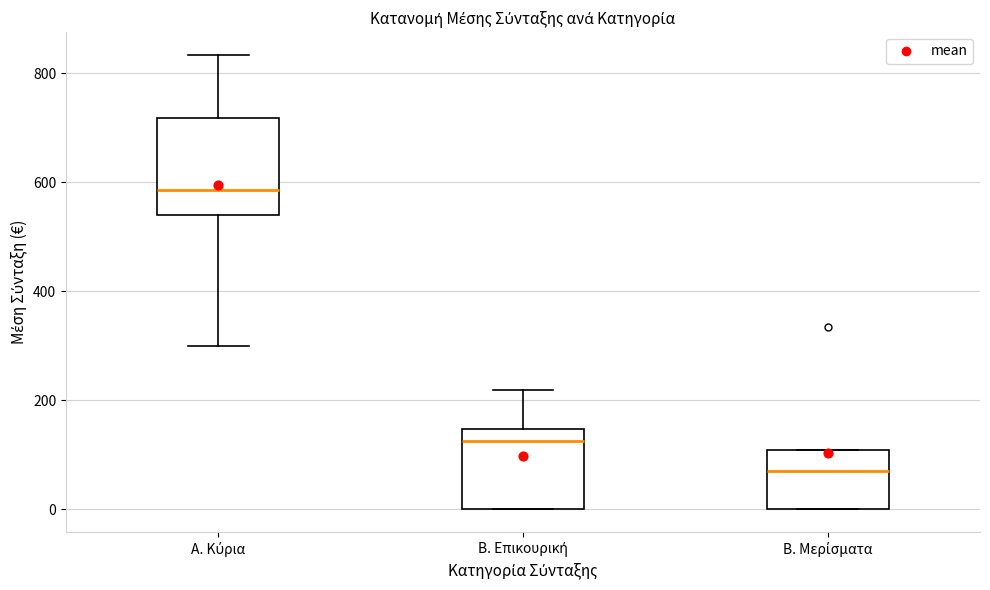

Reading left to right, read every box against the y-axis: the position of its median line, the range the box covers, and the ends of its whiskers. The values are not printed on the chart, so give them approximately, as read against the axis.

Α. Κύρια: median 580, box 540 to 720, whiskers 300 to 840
Β. Επικουρική: median 120, box 0 to 140, whiskers 0 to 220
Β. Μερίσματα: median 80, box 0 to 100, whiskers 0 to 100